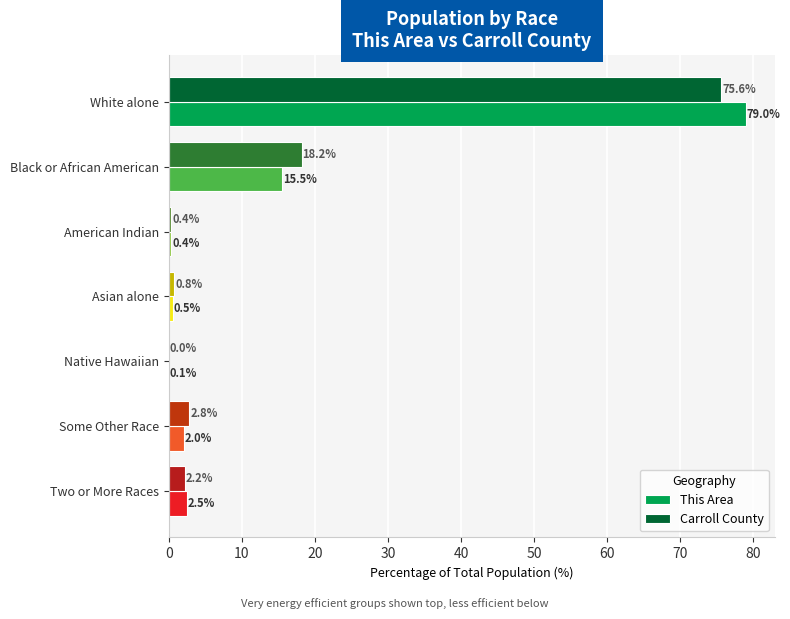

Is it true that This Area equals 2.5 at Two or More Races?

True